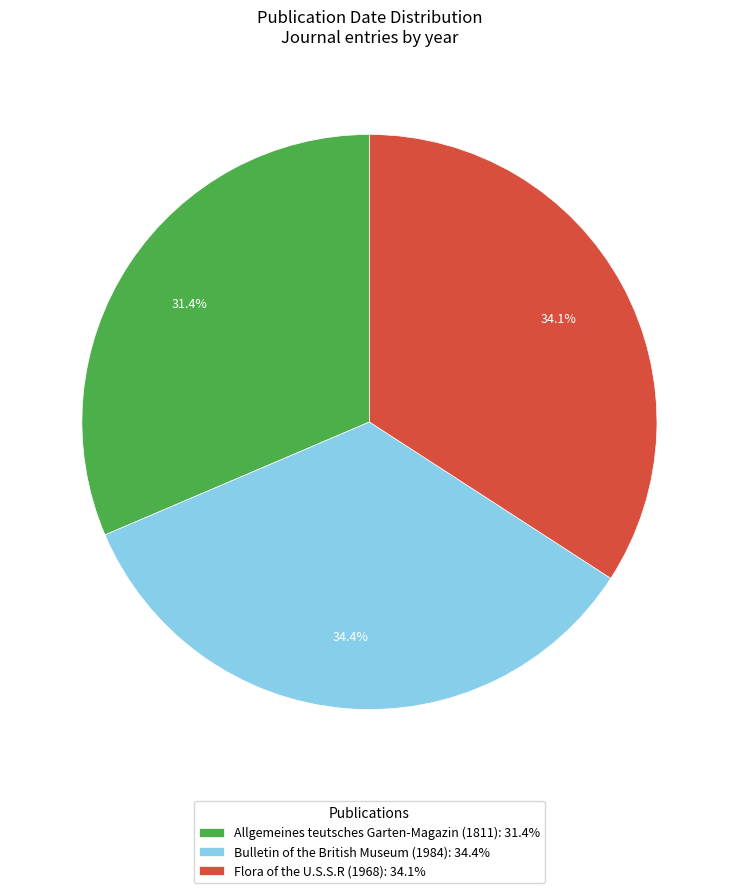

How many segments does this pie chart have?

3